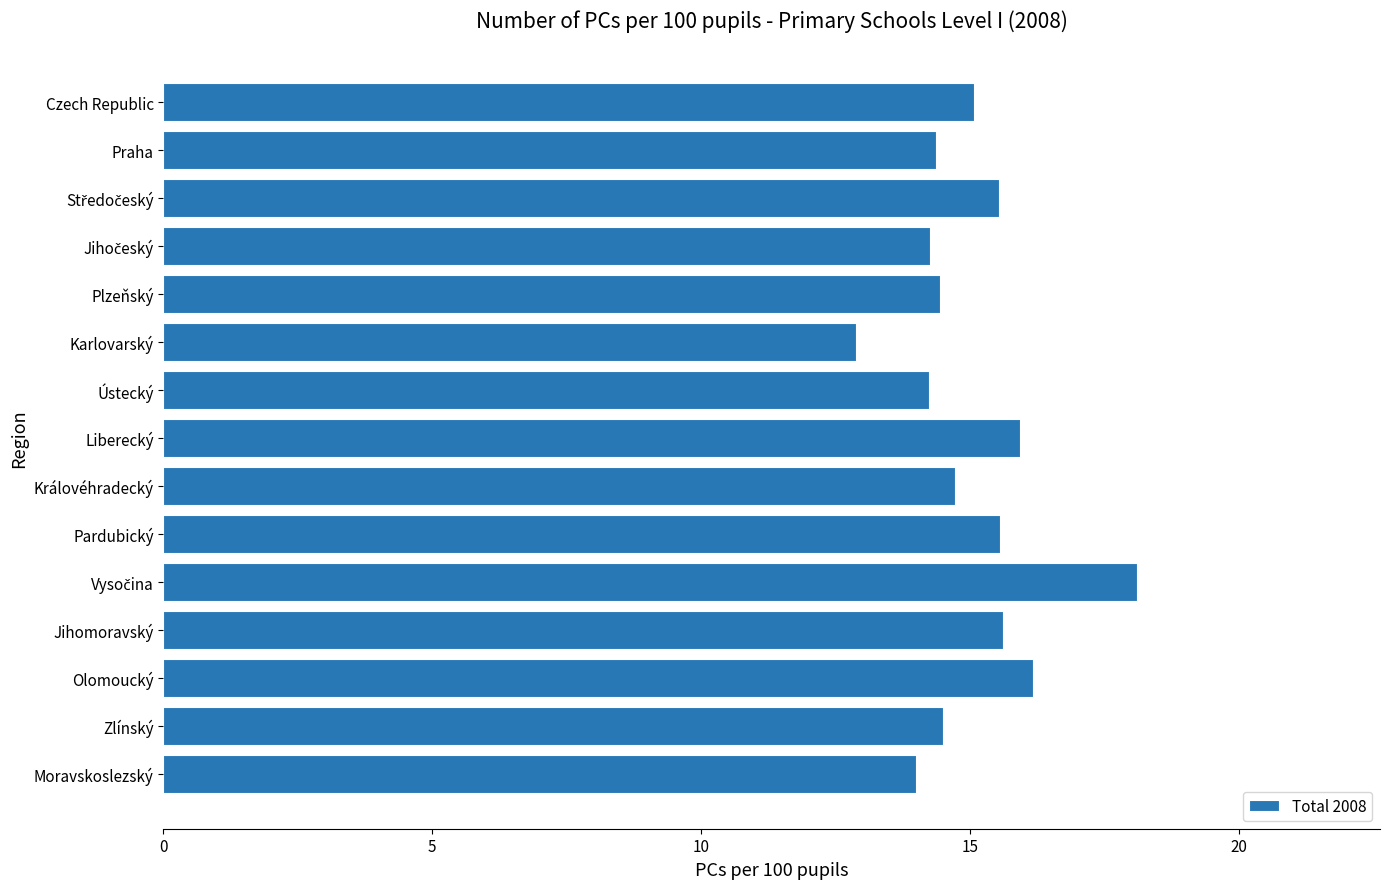

What is the label of the 2nd bar from the bottom?

Zlínský